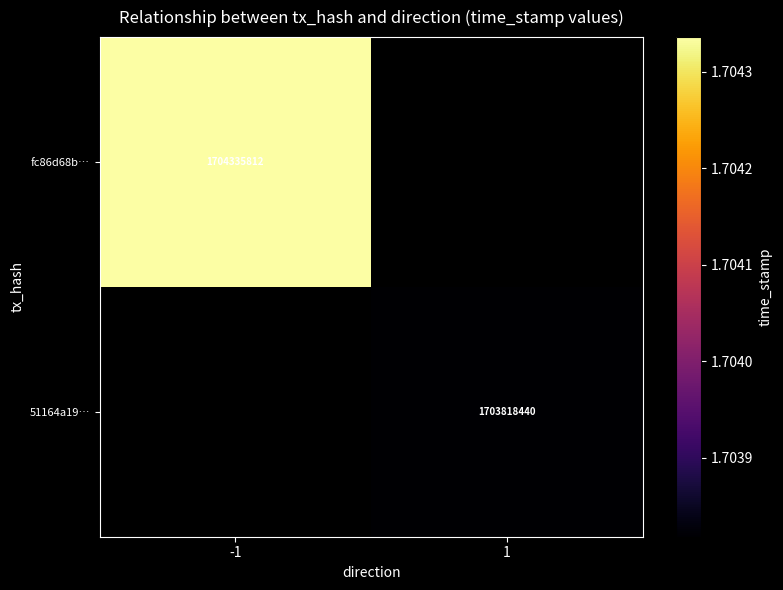

Is it true that fc86d68b… equals 1704335812 at -1?

True